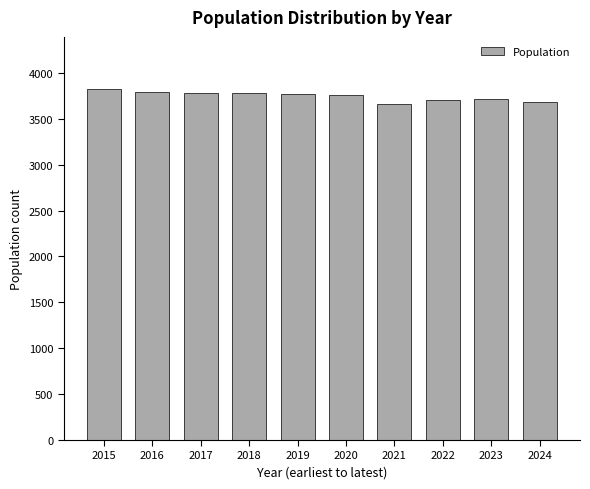

What is the average value?

3745